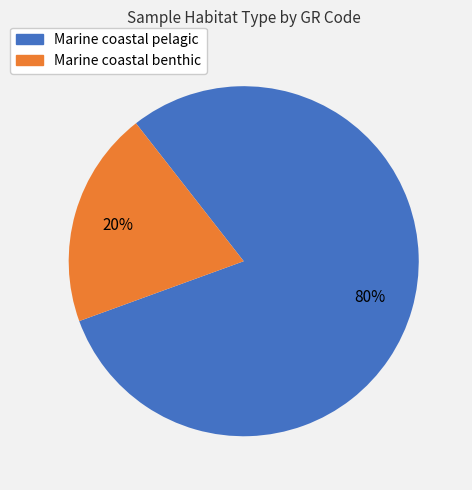

Does any single category account for the majority?

Yes